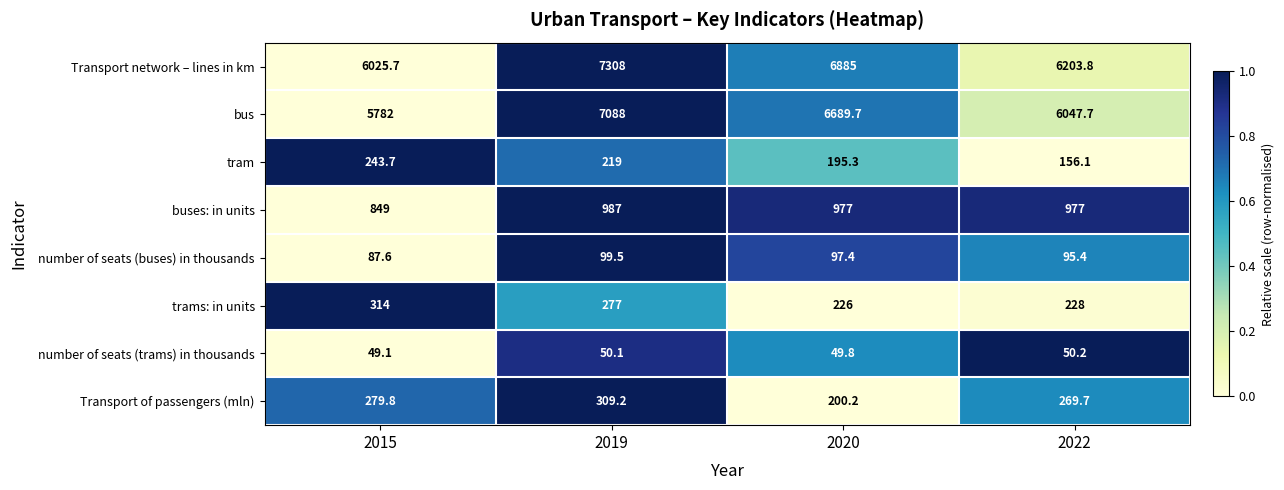

The value of buses: in units at 2020 is 245.8. True or false?

False